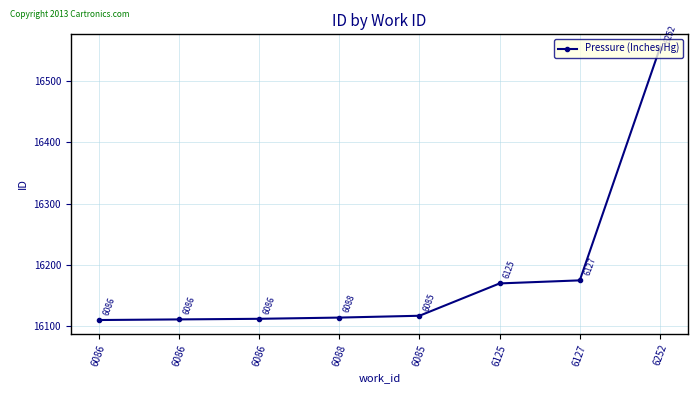

How many distinct data groups are displayed?

1